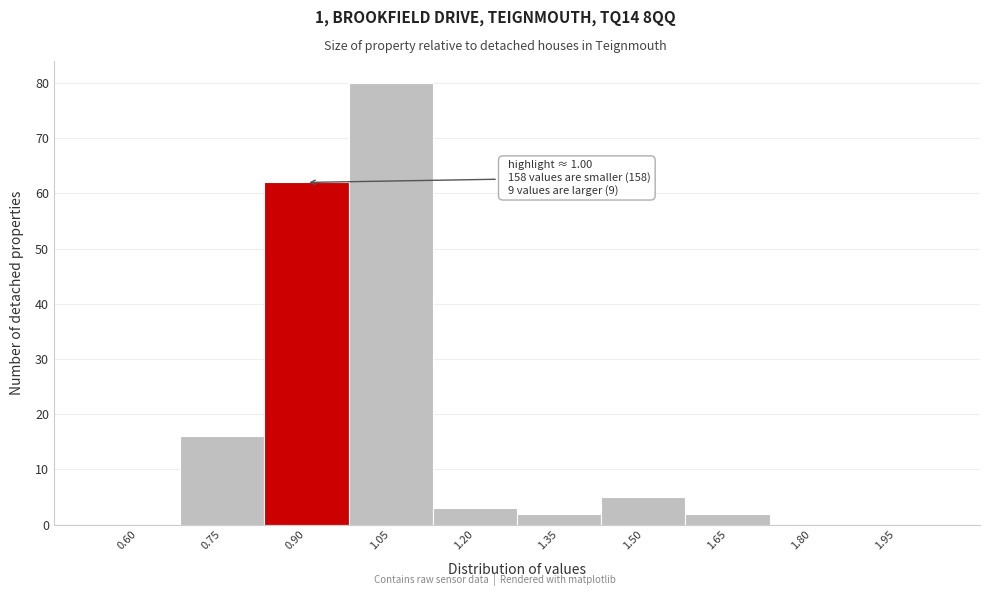

Reading left to right, what are all the values shown in this chart?

0.60=0	0.75=16	0.90=62	1.05=80	1.20=3	1.35=2	1.50=5	1.65=2	1.80=0	1.95=0